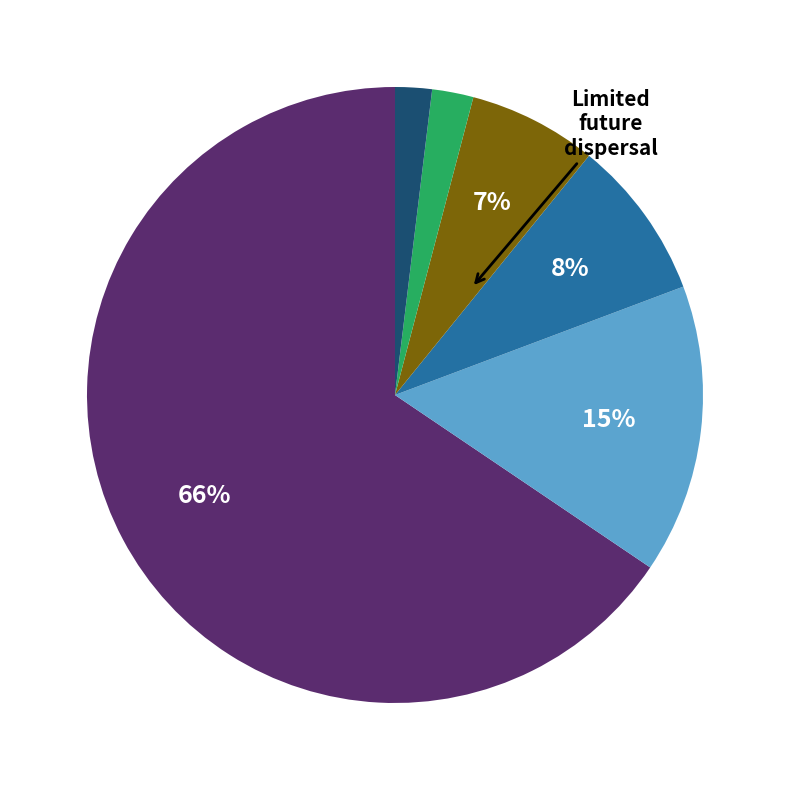

To the nearest percent, what is the difference between the largest and smallest slice percentages?

64%